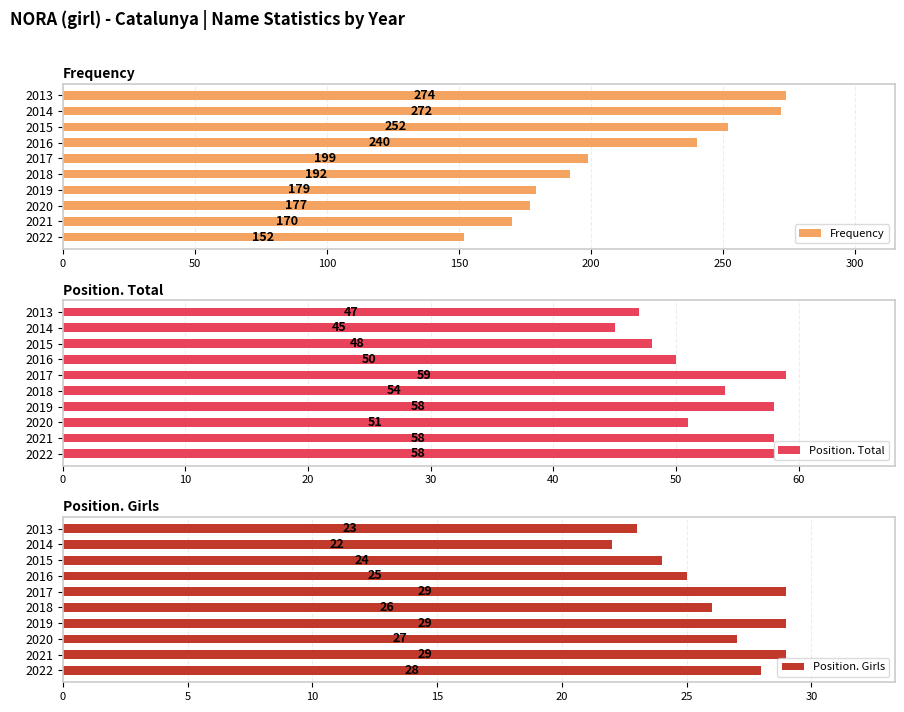

At how many categories does at least one series exceed 199?

4